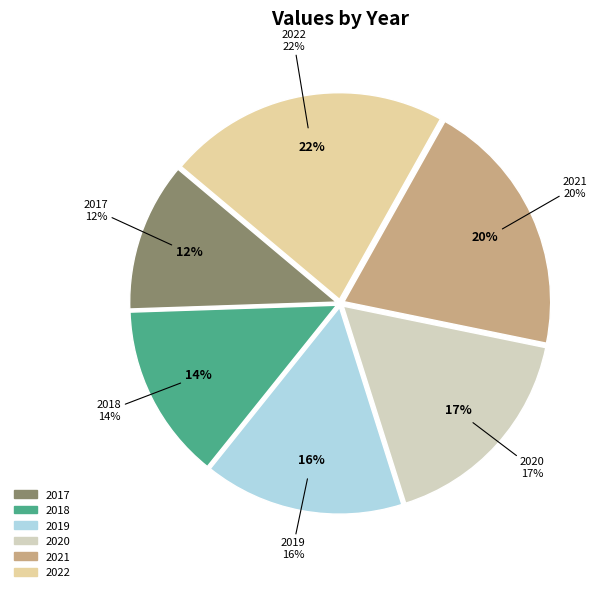

True or false: 2020 accounts for 17% of the total.

True